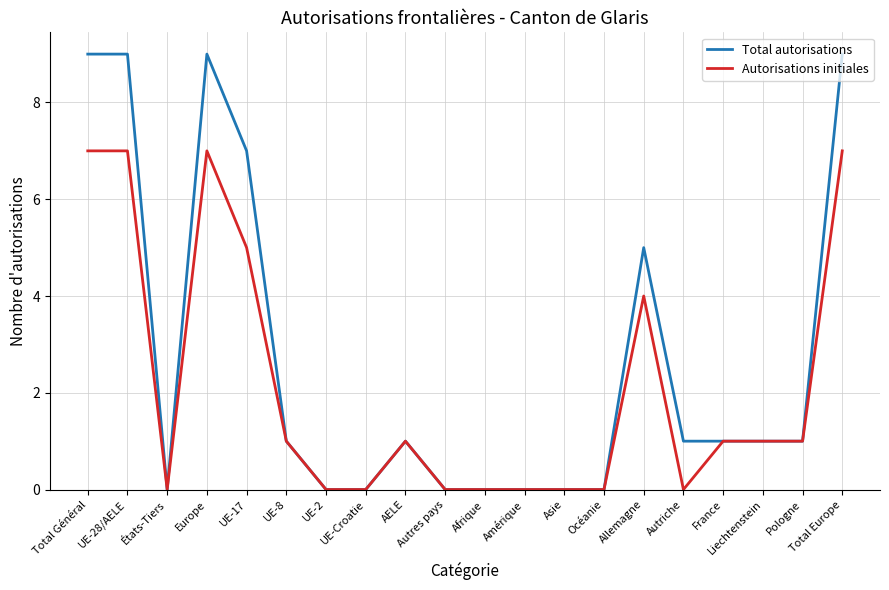

True or false: Total autorisations has more than 1 points higher than both neighbors.

True